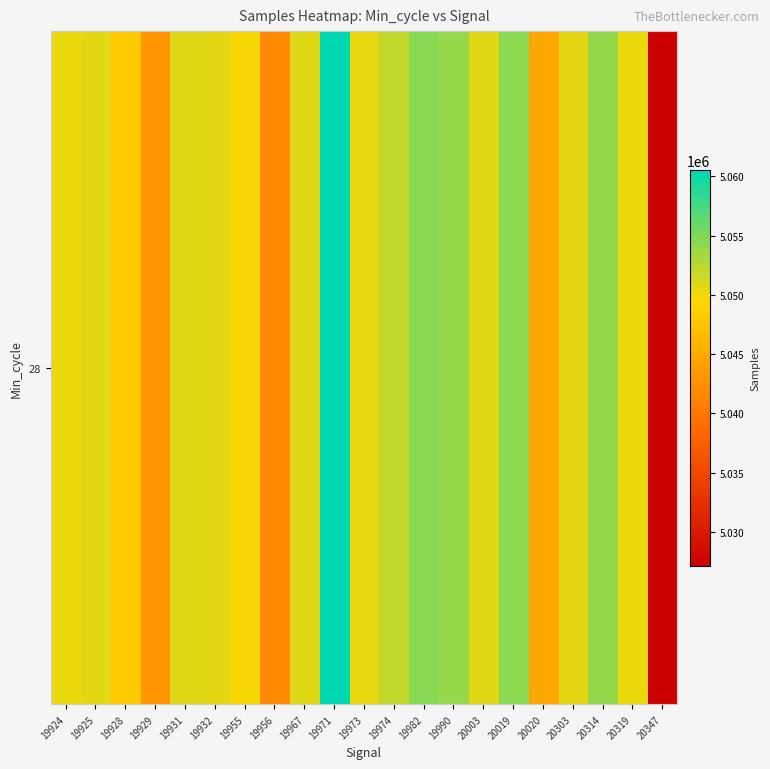

Between 20303 and 19932, which is larger?

19932